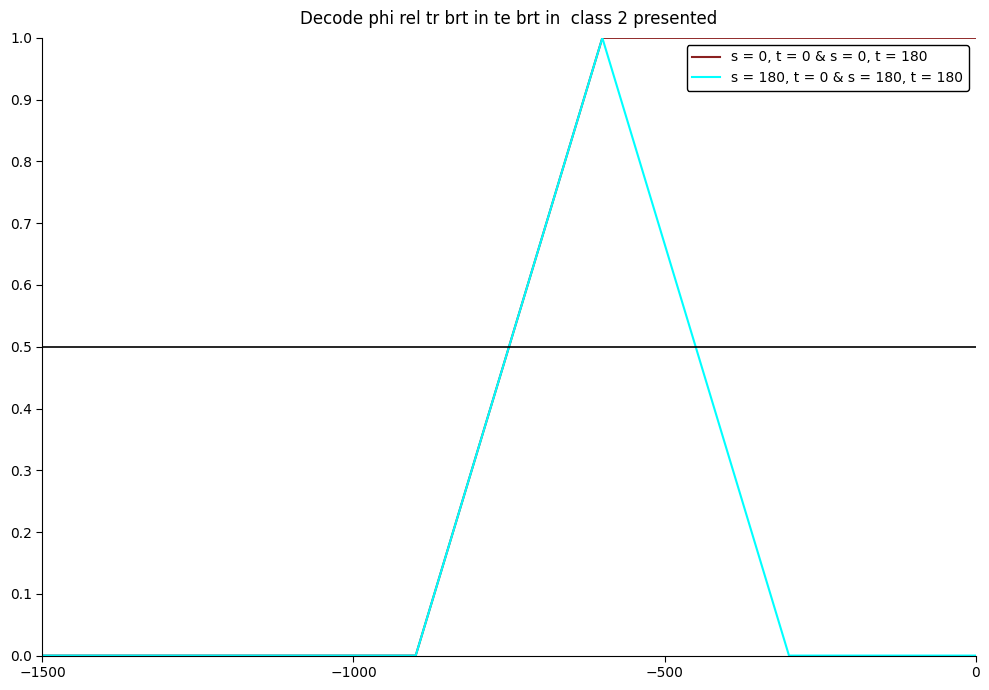

How many lines are shown in the chart?

2